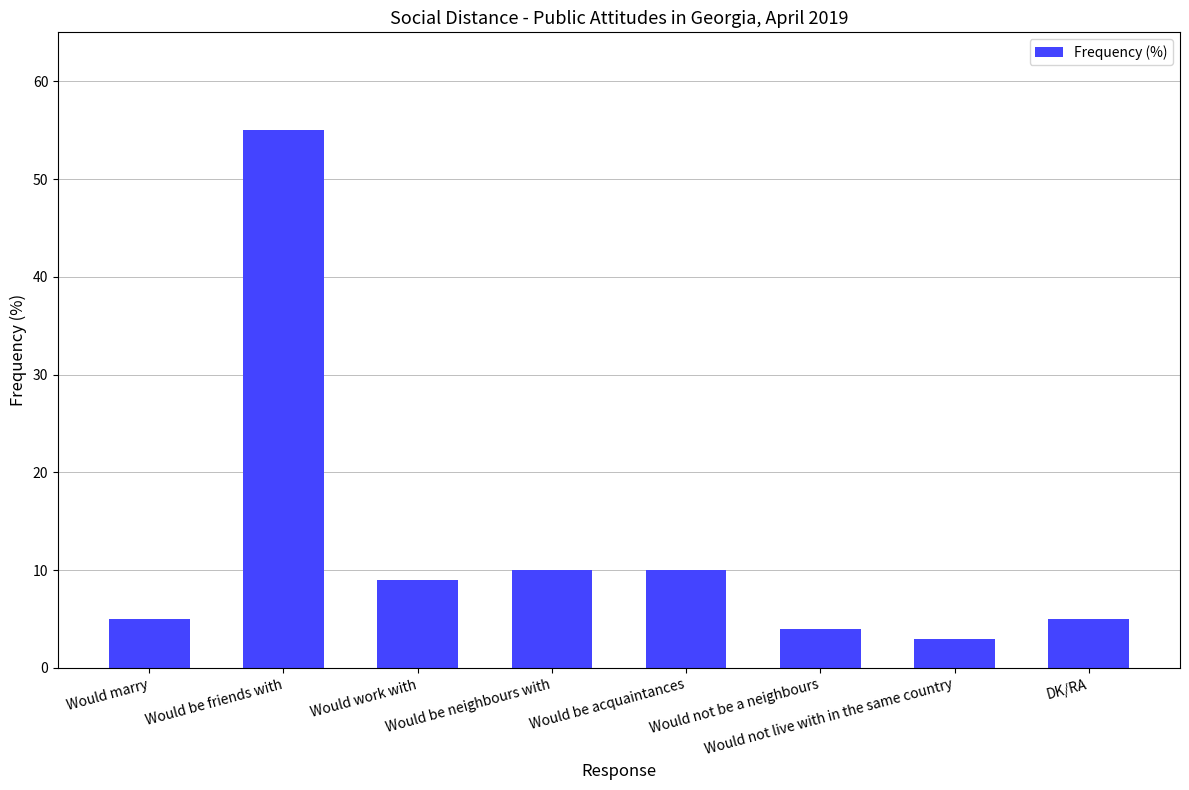

The chart shows a value of 6 at Would be neighbours with. True or false?

False